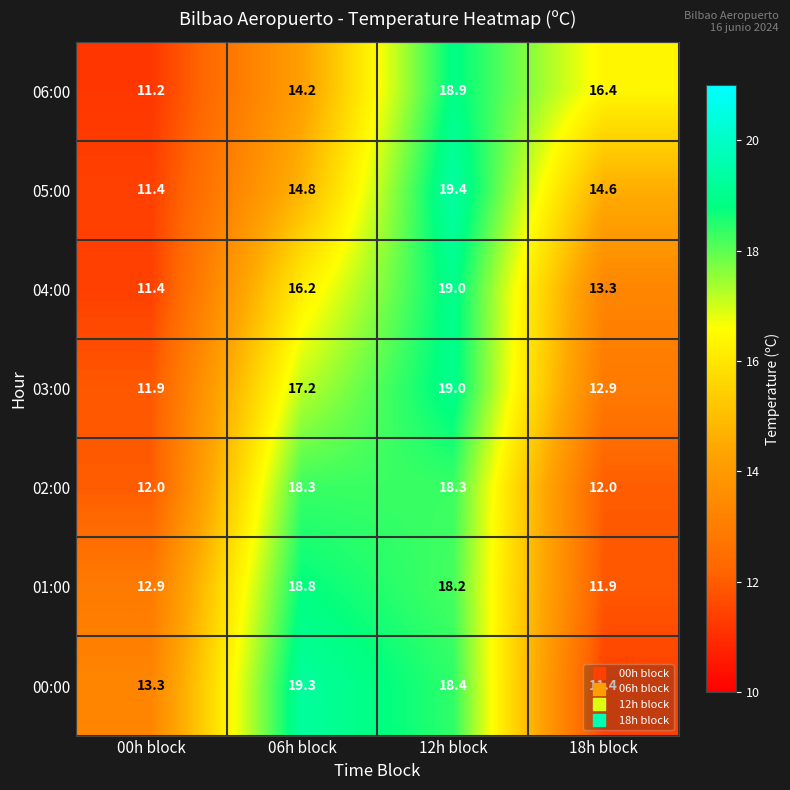

How many values in the 05:00 series are below 14?

1